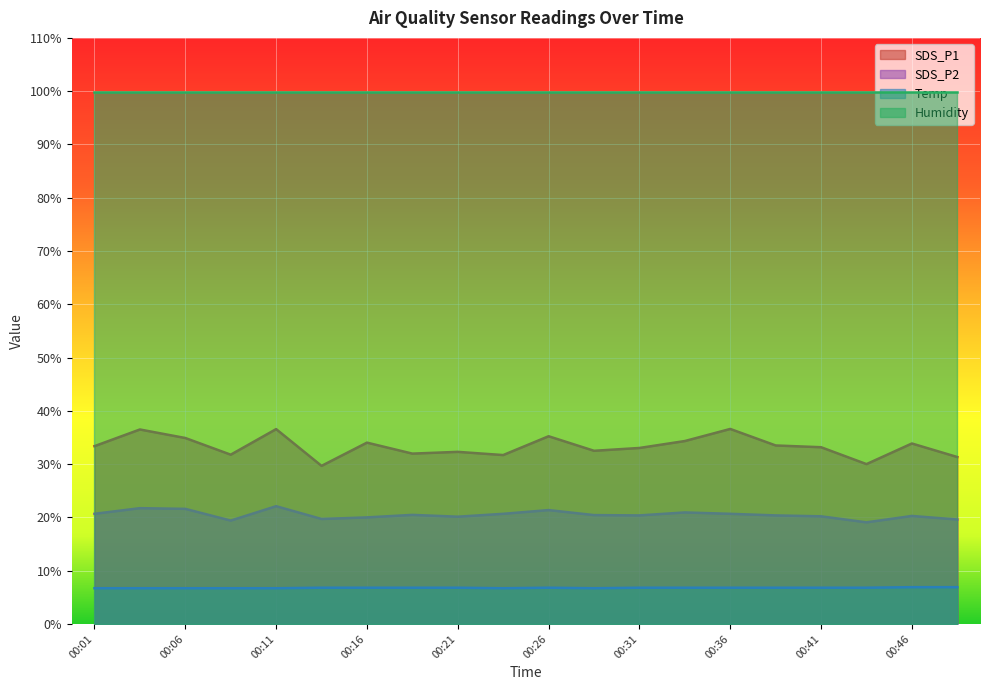

What is the difference between the maximum and second lowest values in the Temp series?

0.2